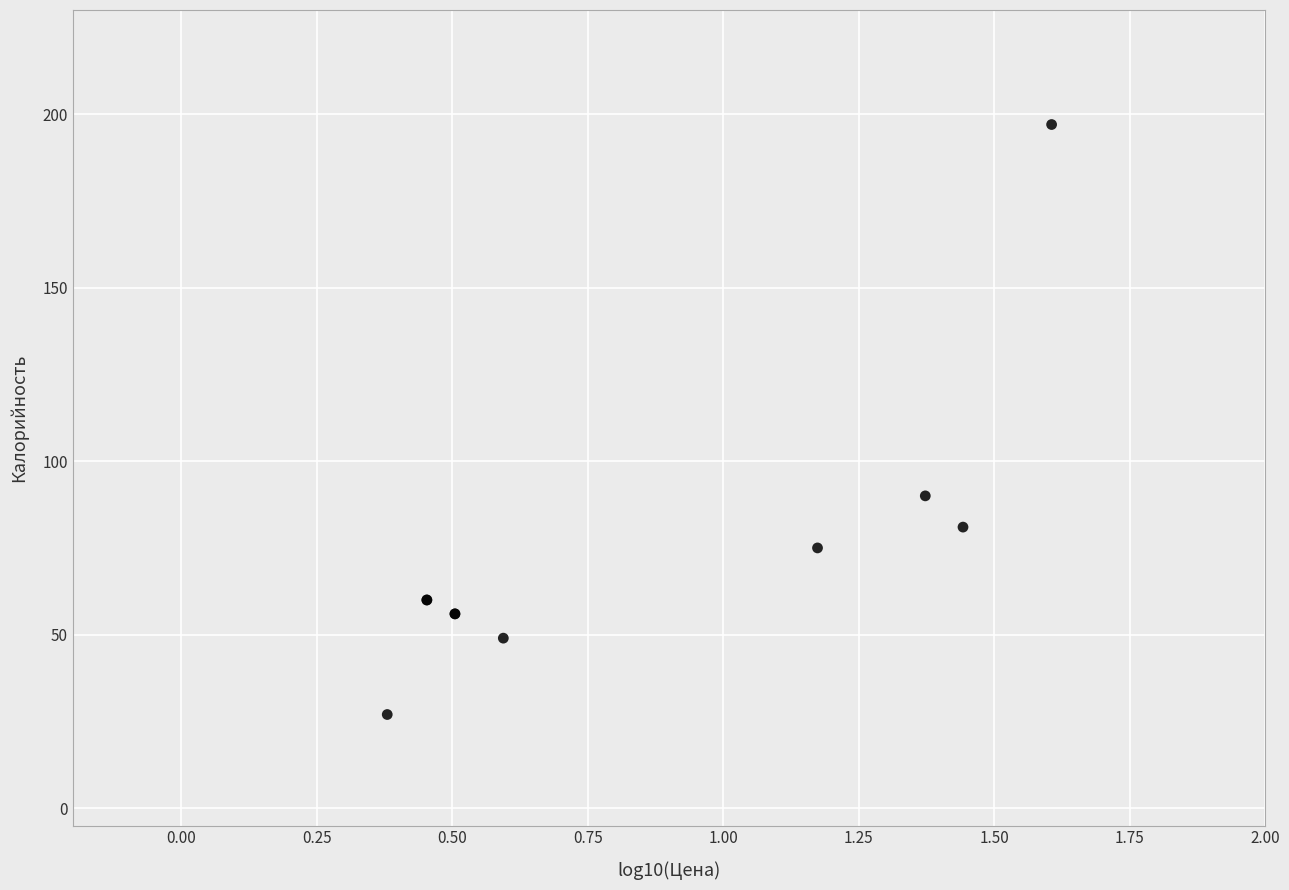

What Y value in the scatter plot is closest to 112?

90